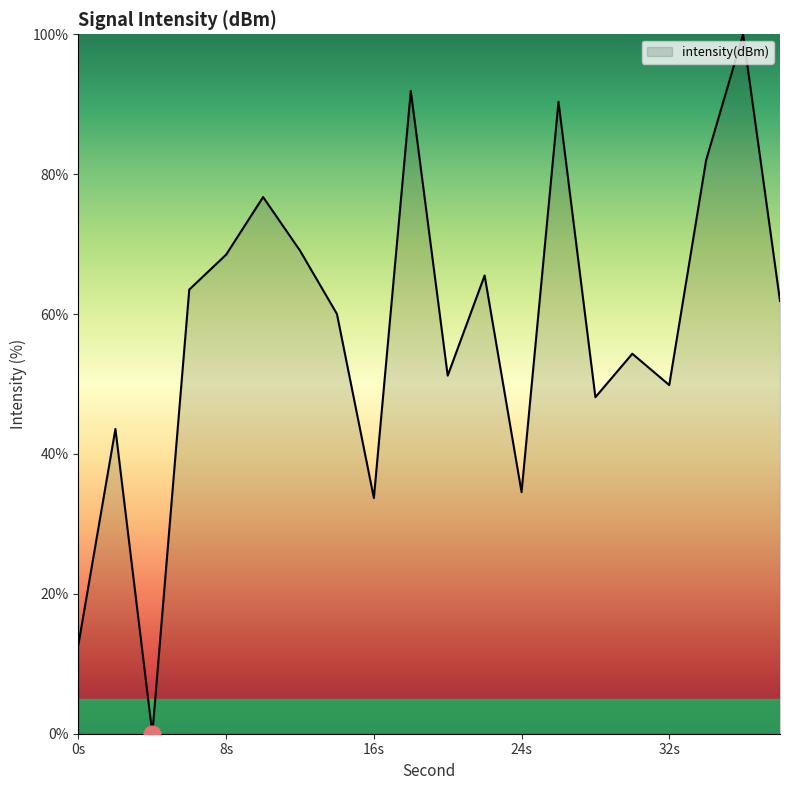

What is the sum of all values?

1157.6